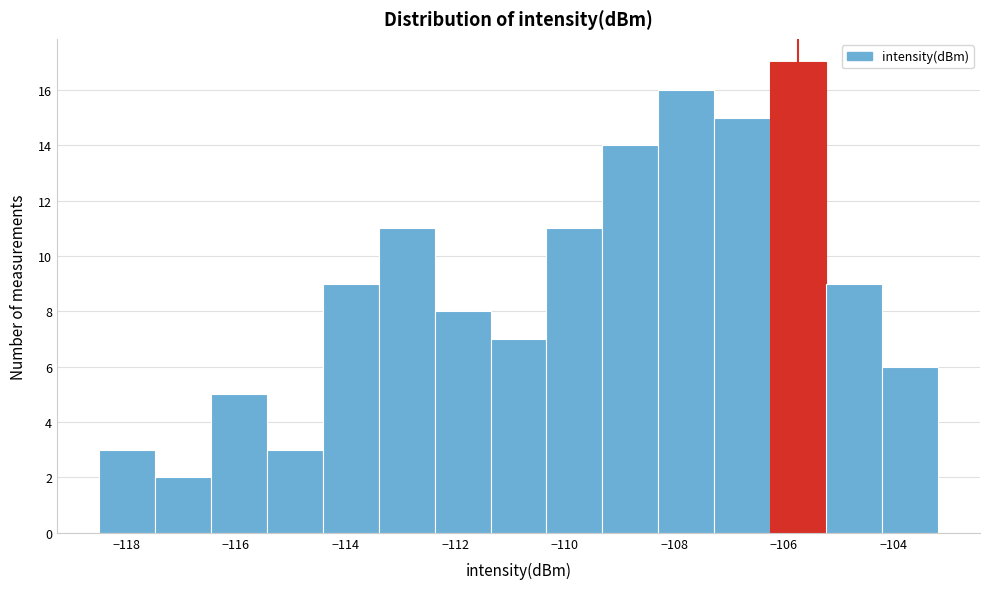

Reading left to right, list every bar in this chart as the range it spans on the x-axis followed by its height. Neither the bar edges nor the heights are printed on the chart, so give them approximately, as read against the axes.

-118.4 to -117.4: 3
-117.4 to -116.4: 2
-116.4 to -115.4: 5
-115.4 to -114.4: 3
-114.4 to -113.4: 9
-113.4 to -112.4: 11
-112.4 to -111.4: 8
-111.4 to -110.4: 7
-110.4 to -109.4: 11
-109.4 to -108.2: 14
-108.2 to -107.2: 16
-107.2 to -106.2: 15
-106.2 to -105.2: 17
-105.2 to -104.2: 9
-104.2 to -103.2: 6